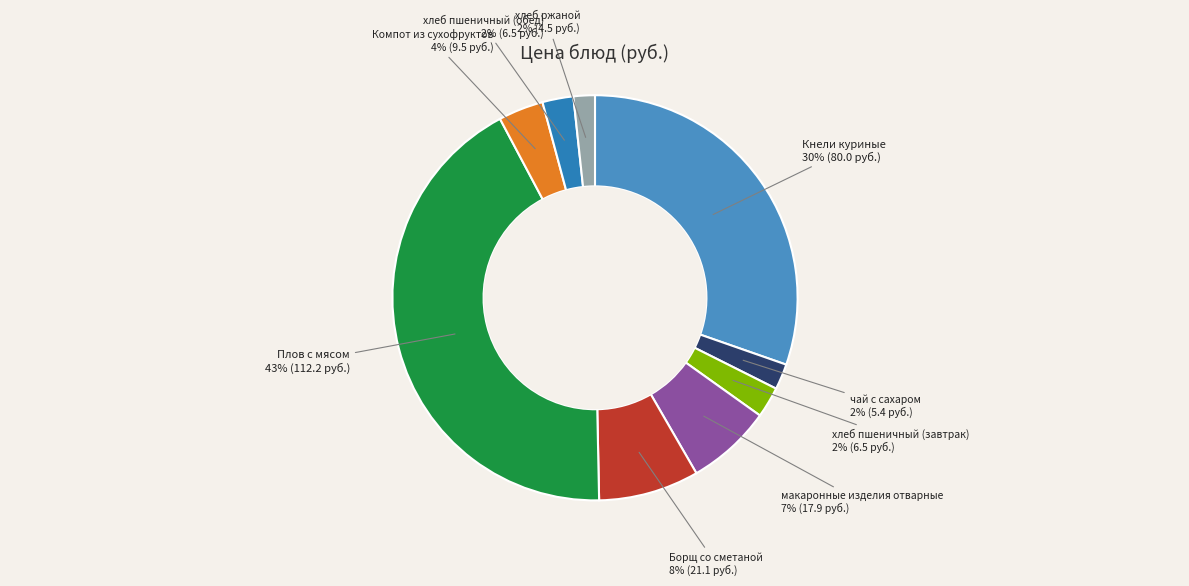

To the nearest percent, what is the difference between the чай с сахаром and Плов с мясом slice percentages?

41%